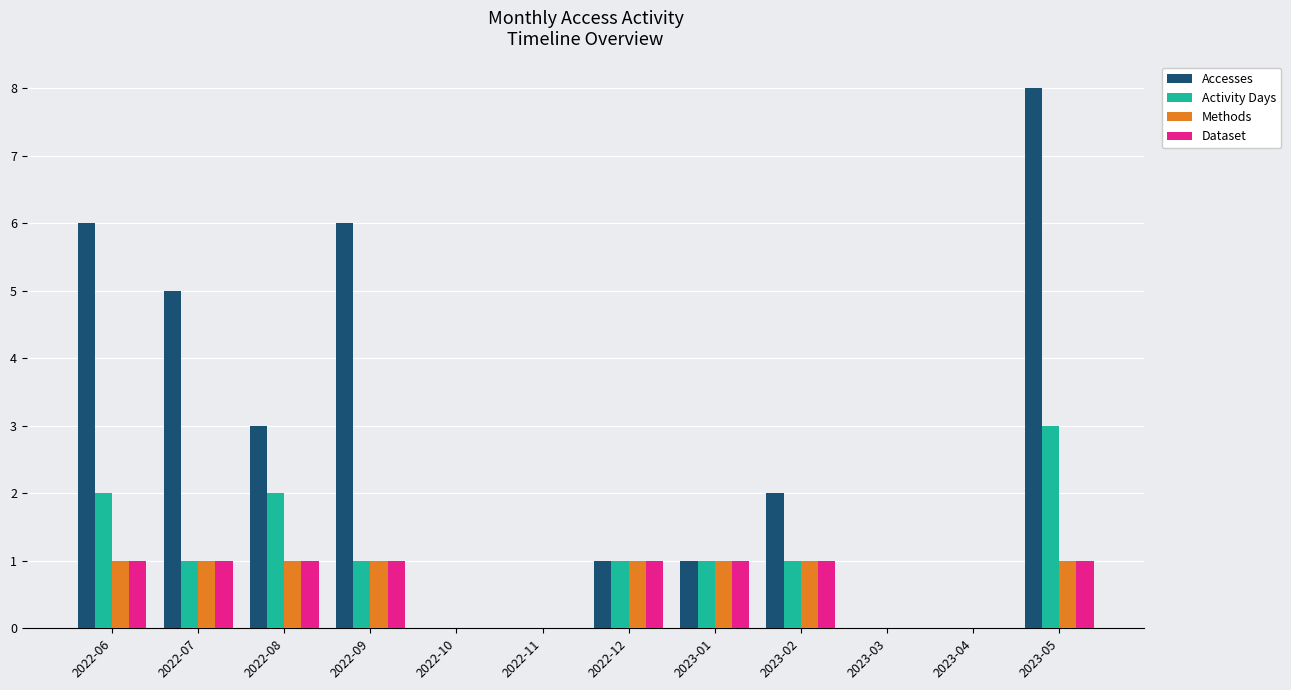

What is the sum of all Dataset values?

8